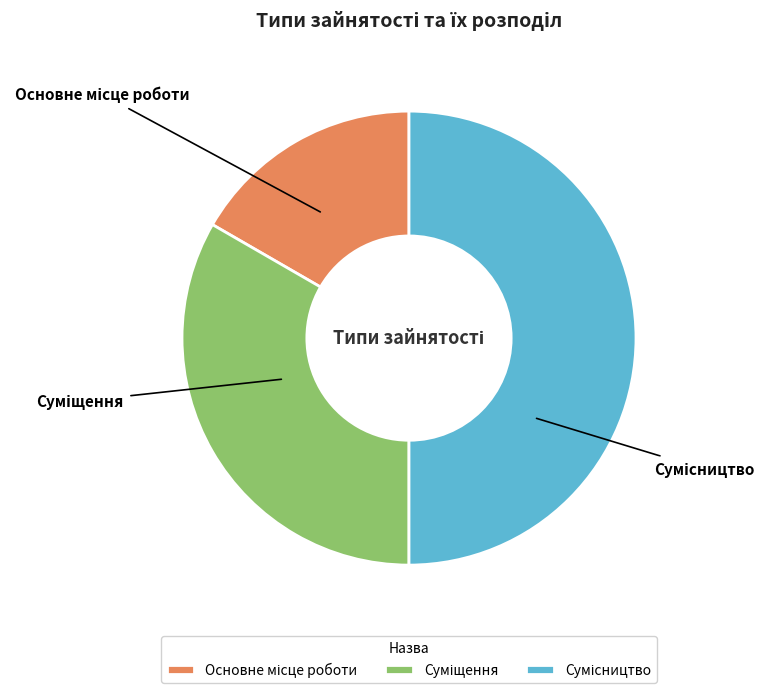

What is the change in value from Основне місце роботи to Суміщення?

+1